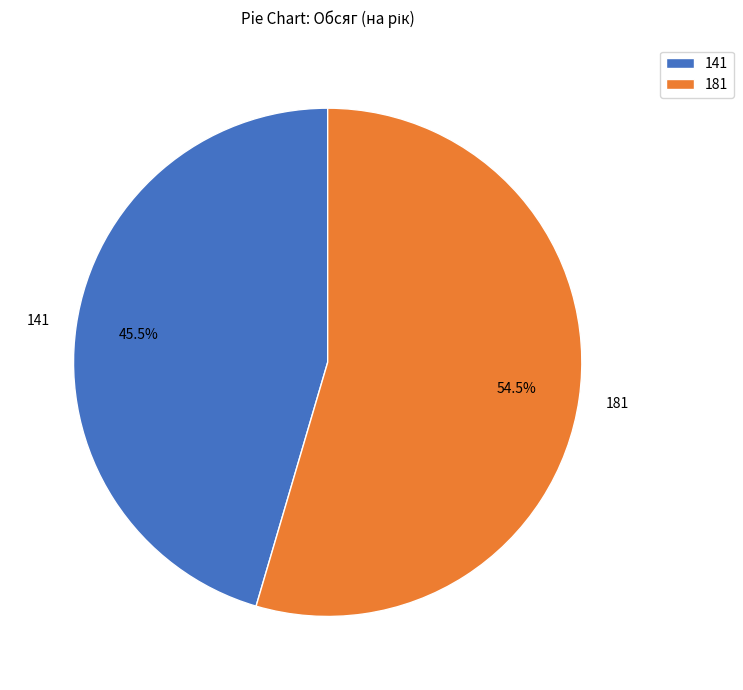

Which has a higher value, 141 or 181?

181